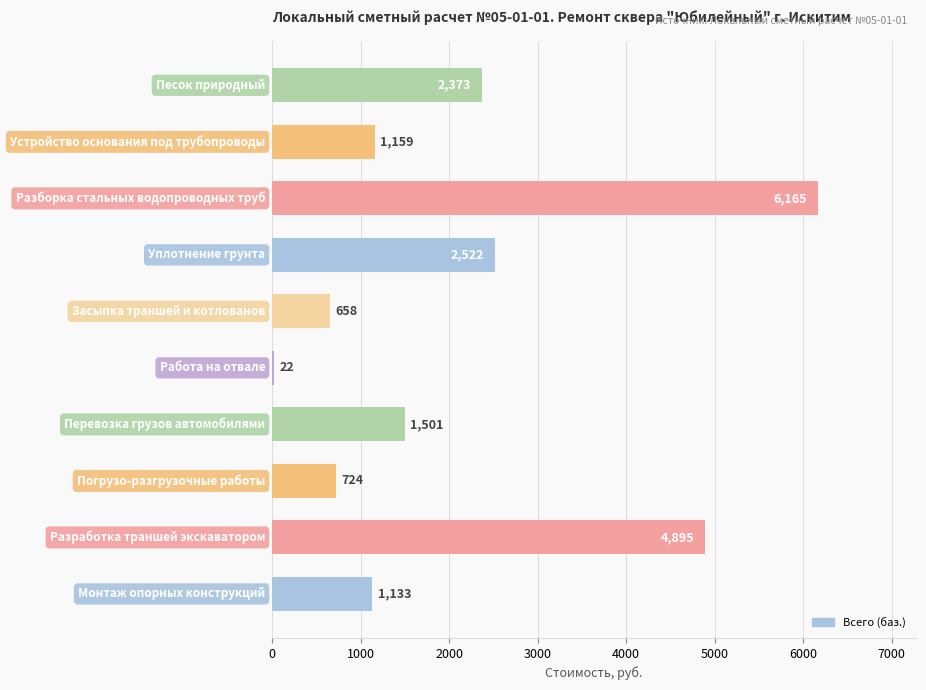

What is the difference between the maximum and minimum values?

6143